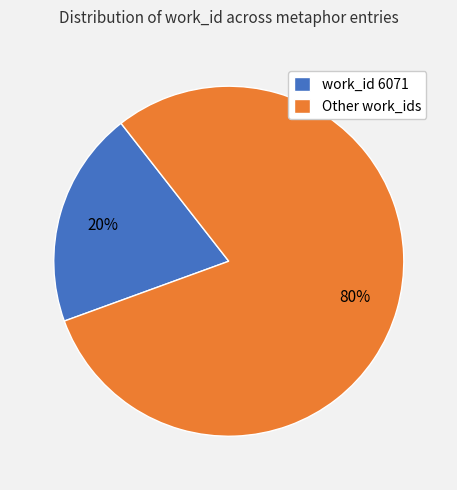

Does any single category account for the majority?

Yes